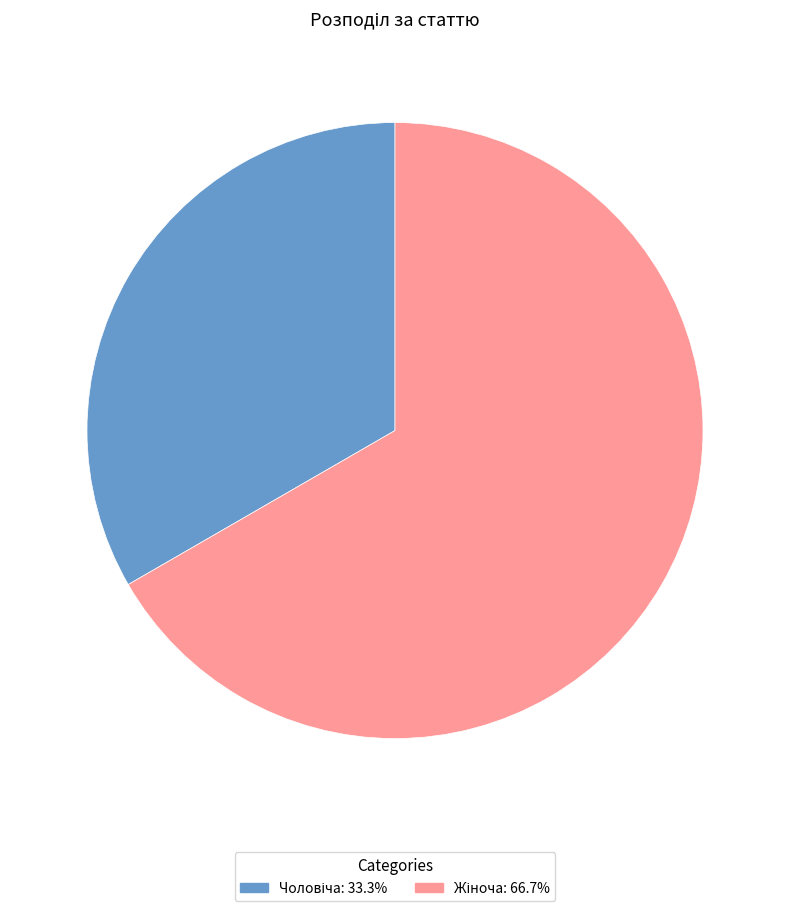

How many segments does this pie chart have?

2